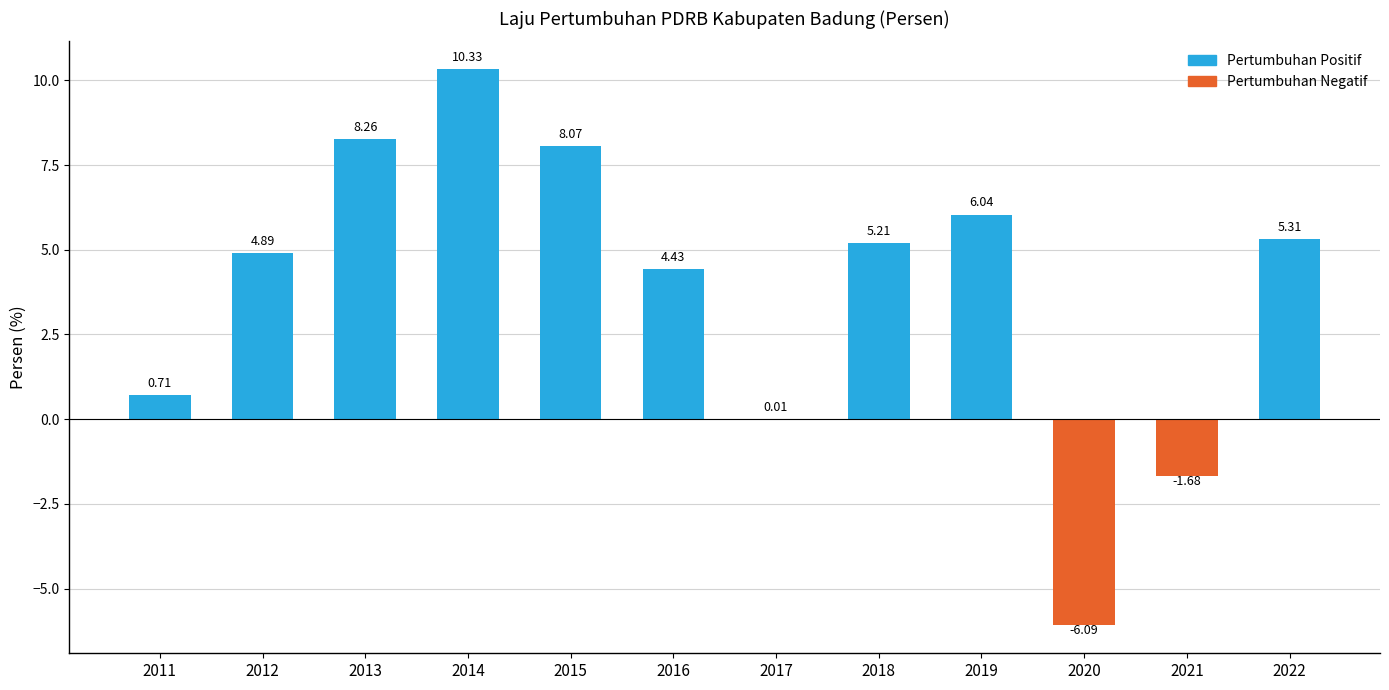

What is the sum of all values?

45.5